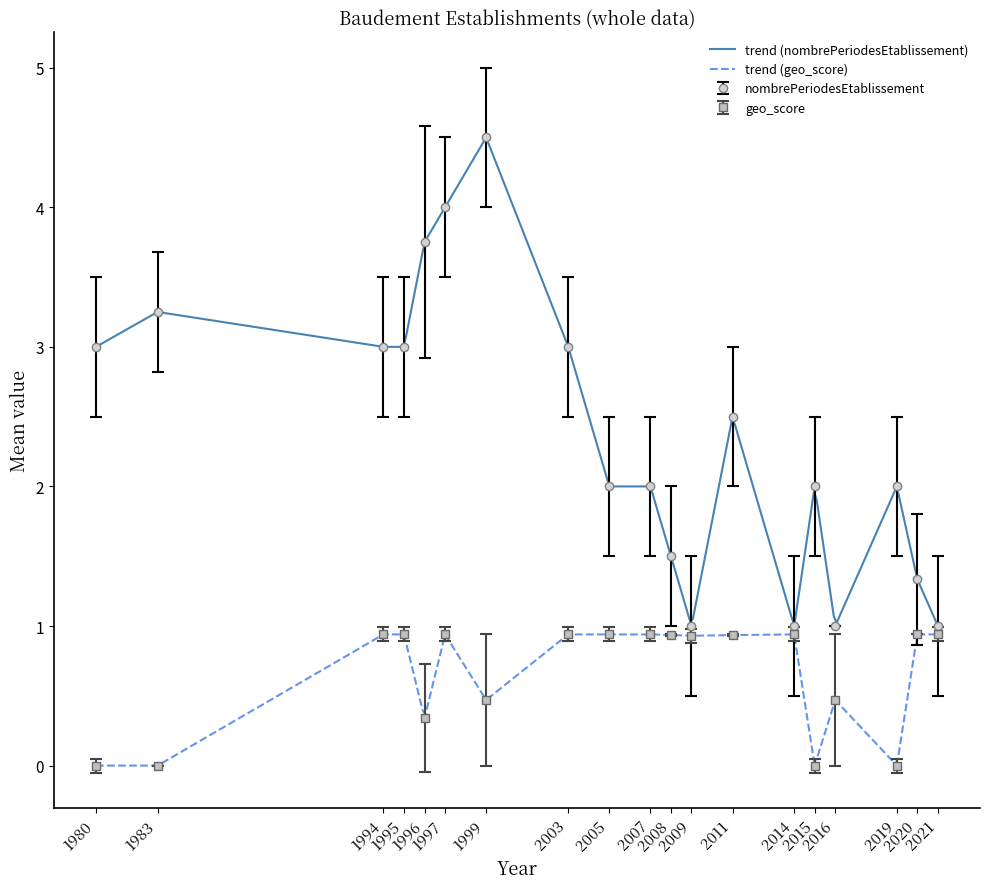

What is the spread (max minus min) of values at 1994-01-18?

2.1